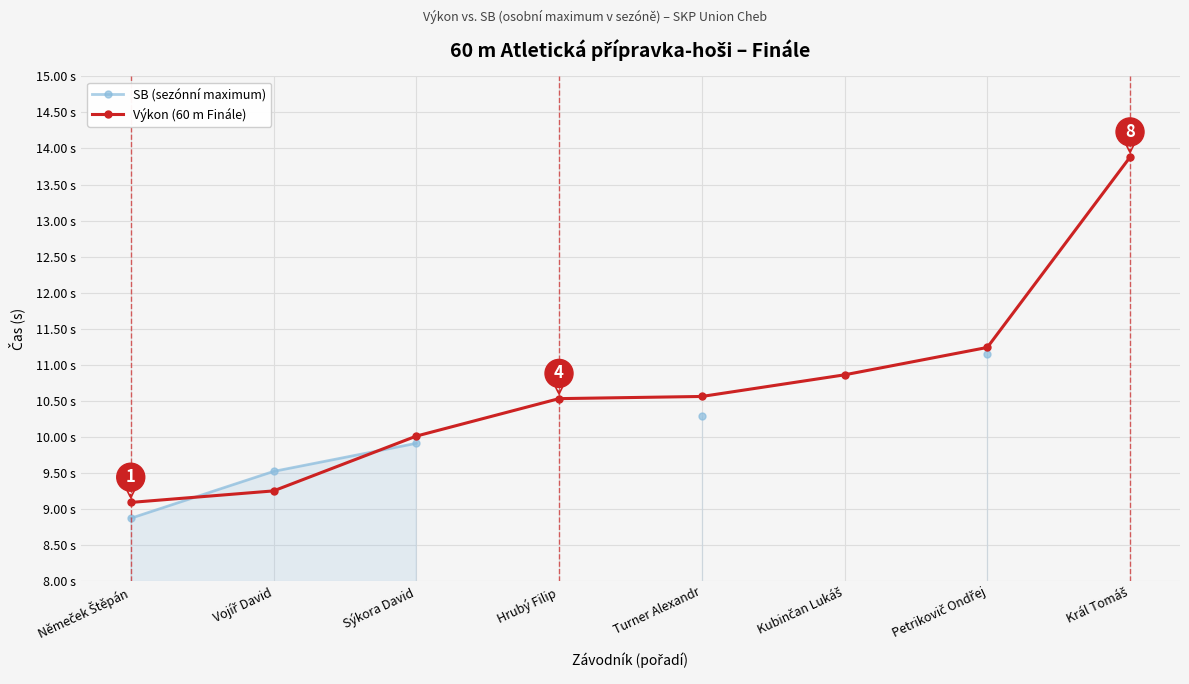

What is the maximum value shown in the chart?

13.9